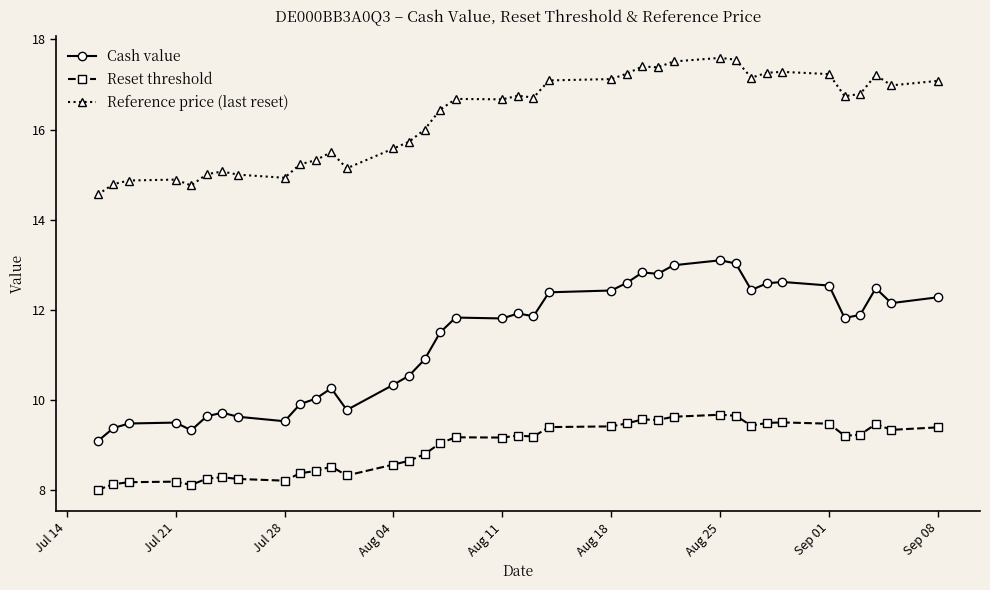

How many lines are shown in the chart?

3